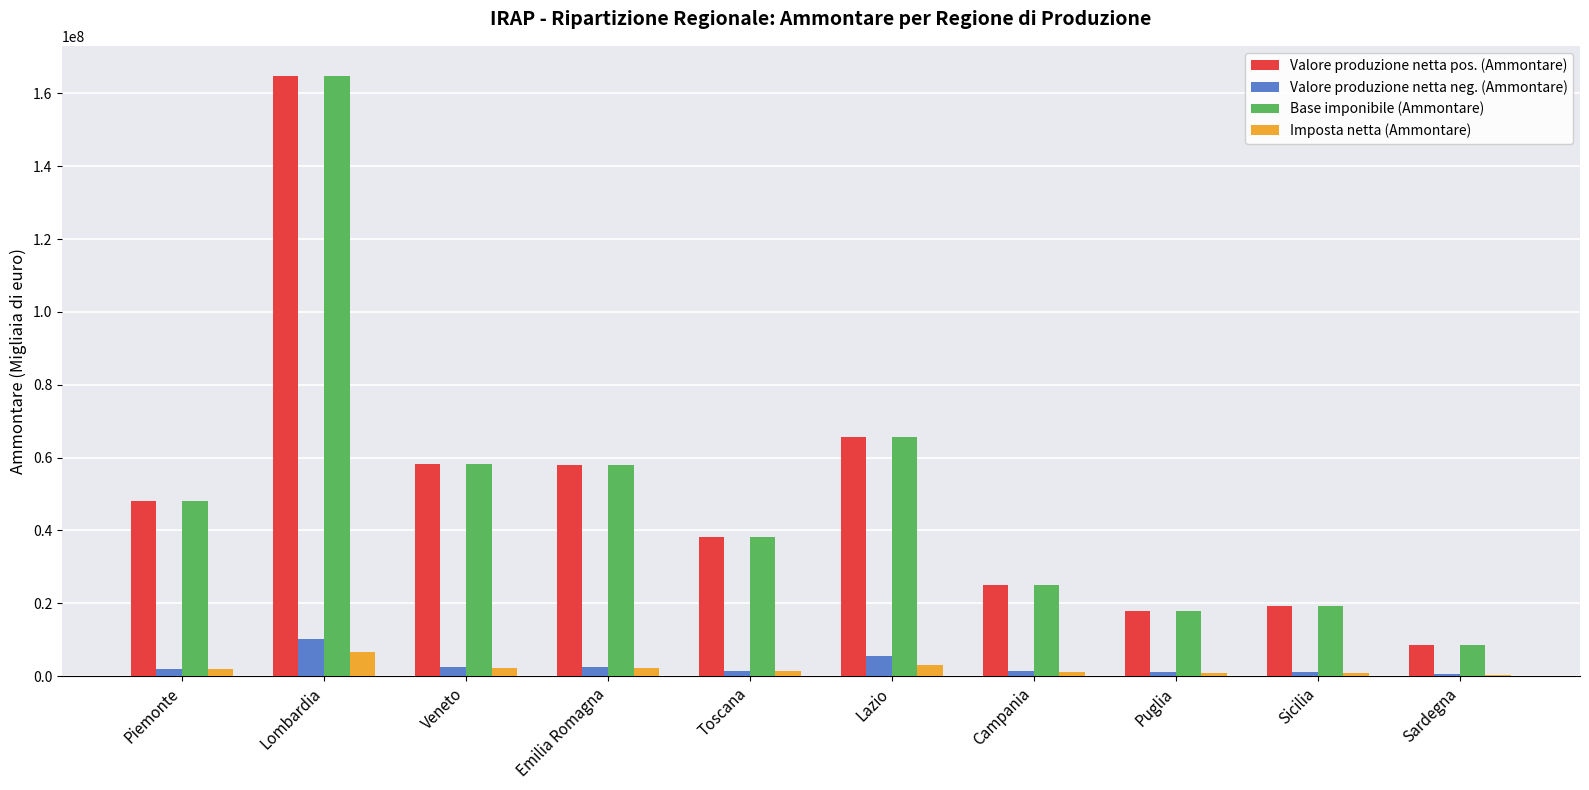

Between Lombardia and Sardegna, which series saw the biggest shift?

Base imponibile (Ammontare)